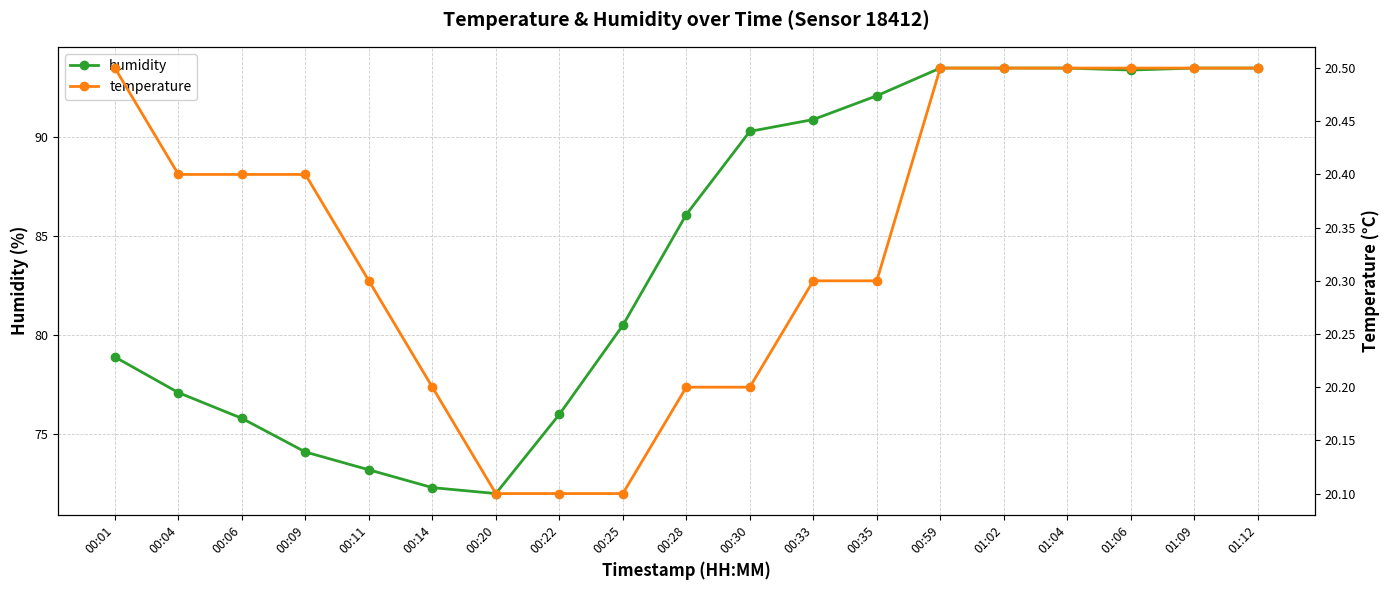

What is the difference between the maximum and second lowest values in the temperature series?

0.4